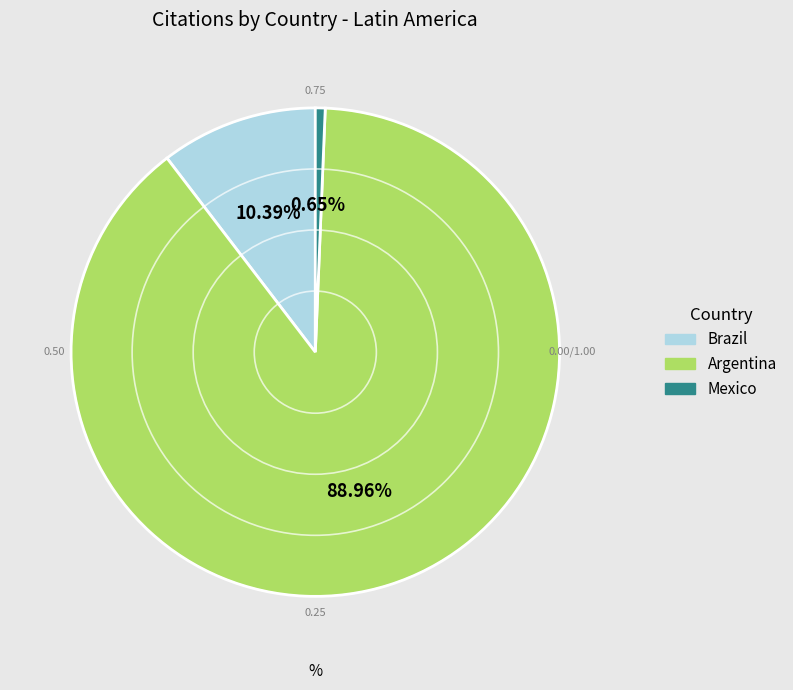

Count the number of slices in the pie.

3